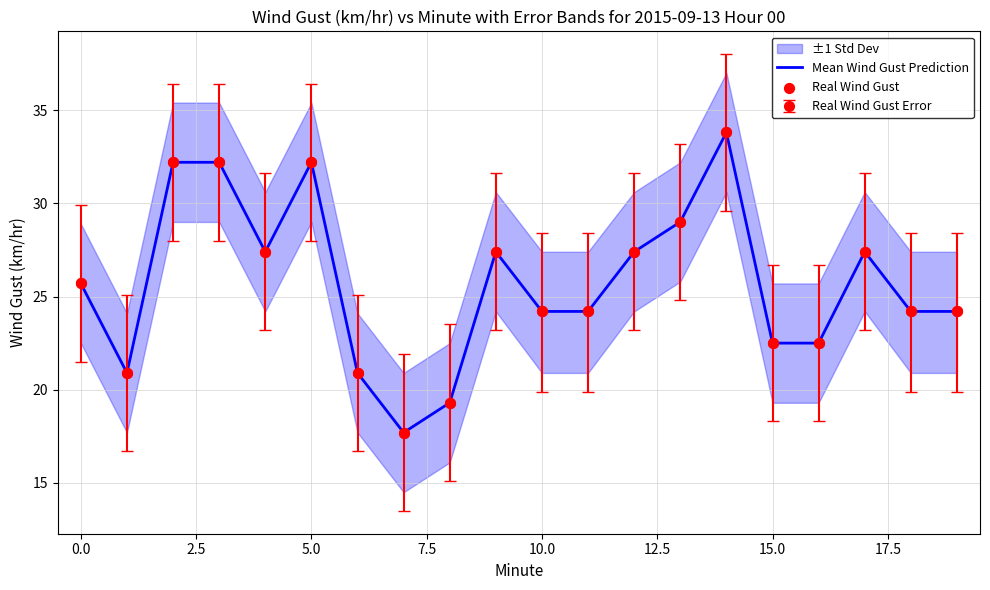

Is the value of Mean Wind Gust Prediction at 12 greater than the value of Real Wind Gust at 15.0?

Yes